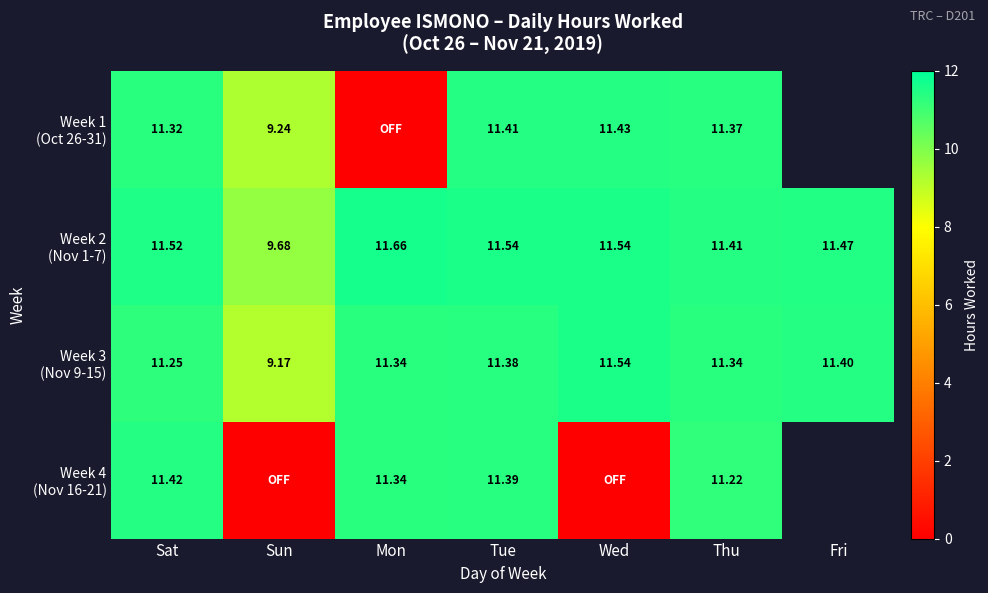

How many Week 3 (Nov 9-15) values are between 11 and 12?

6